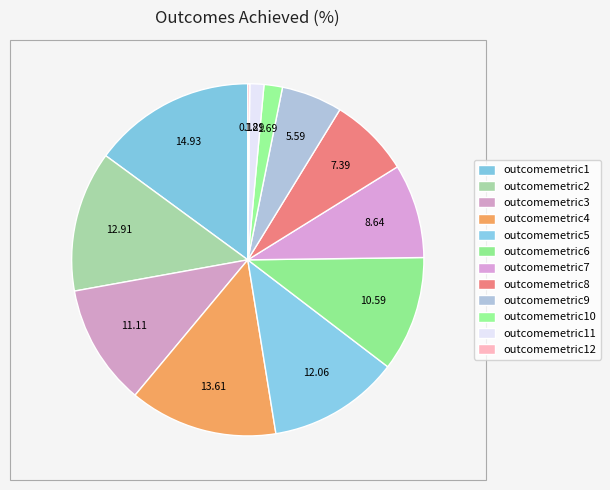

Is outcomemetric10 the majority of the pie?

No